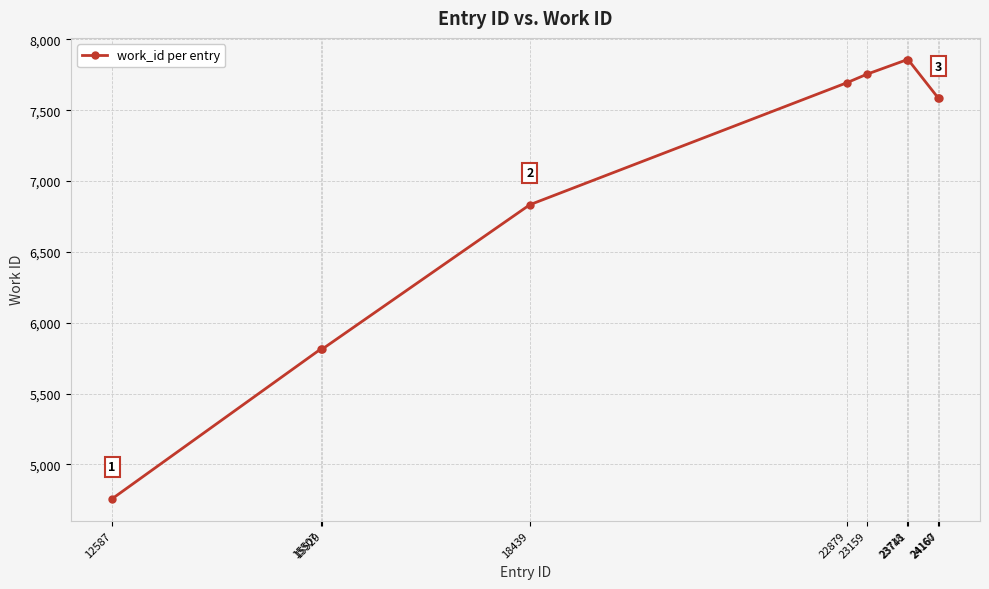

What is the average value?

6955